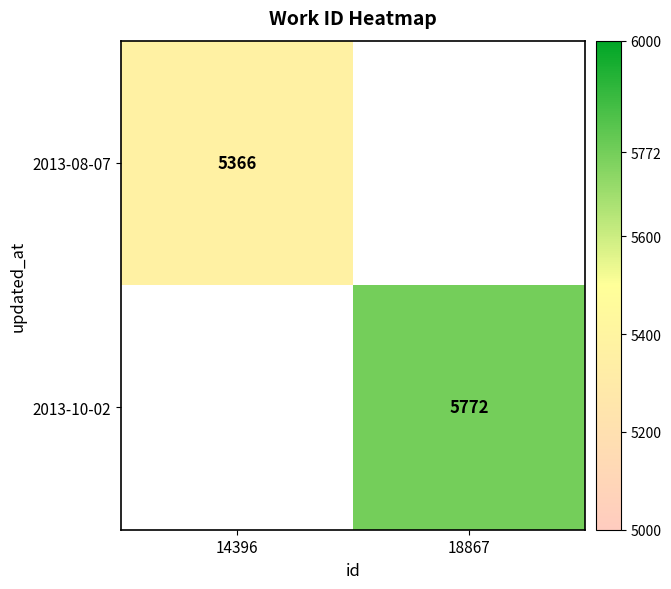

Is the value of 2013-10-02 at 18867 greater than the value of 2013-08-07 at 14396?

Yes